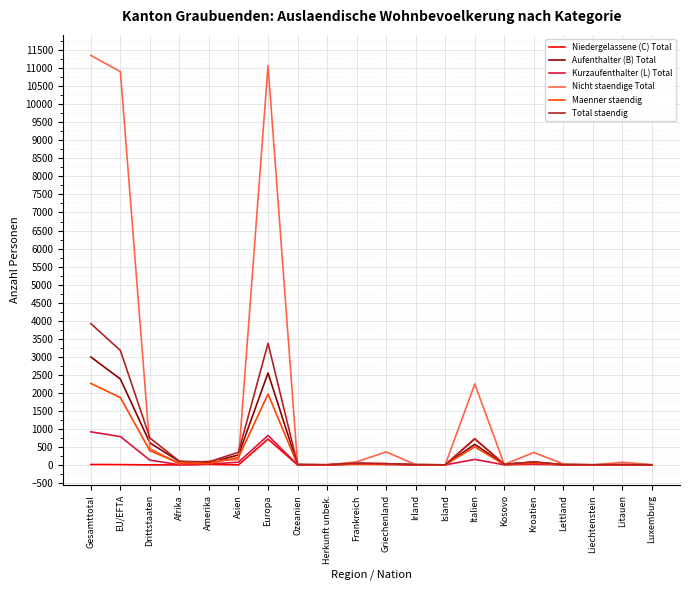

What are all the series names shown in the legend?

Niedergelassene (C) Total, Aufenthalter (B) Total, Kurzaufenthalter (L) Total, Nicht staendige Total, Maenner staendig, Total staendig